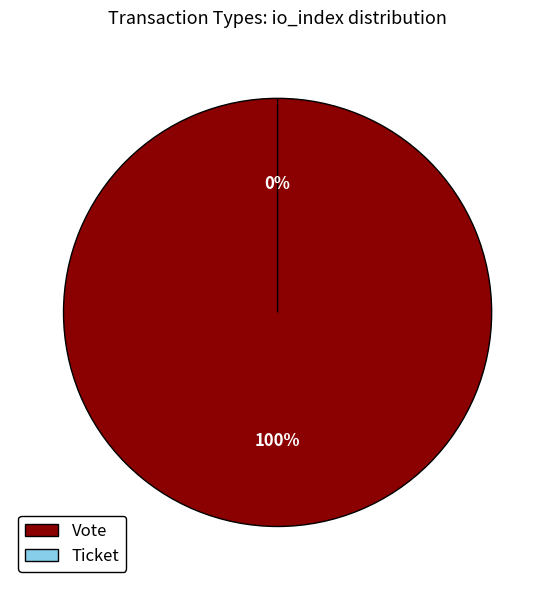

Which has a higher value, Vote or Ticket?

Vote